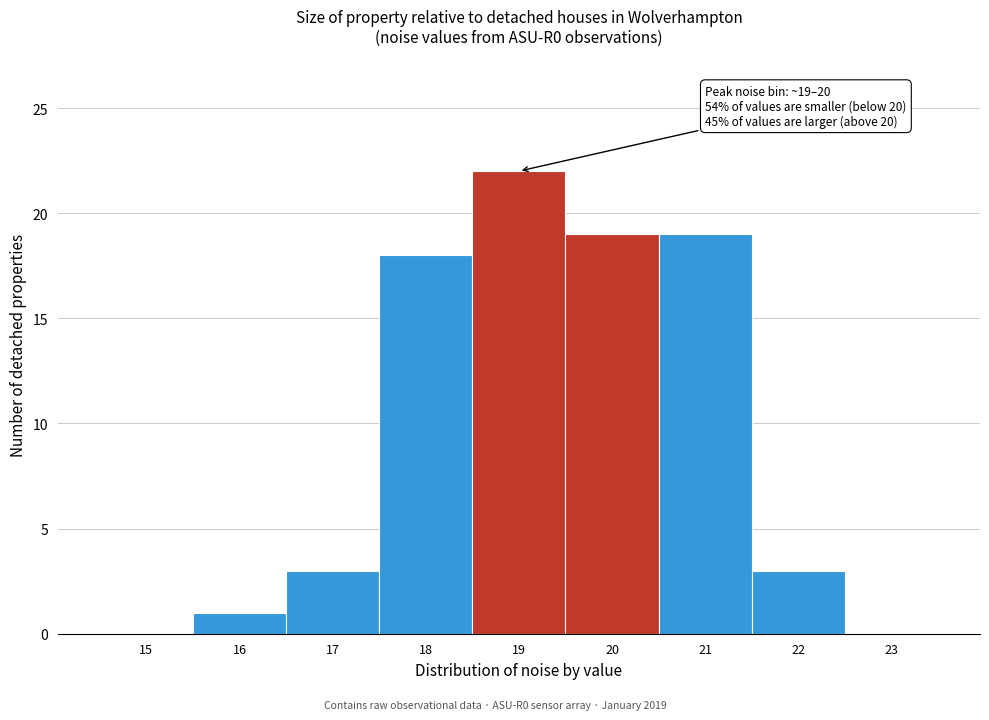

Reading left to right, extract all data points from this chart.

15=0	16=1	17=3	18=18	19=22	20=19	21=19	22=3	23=0